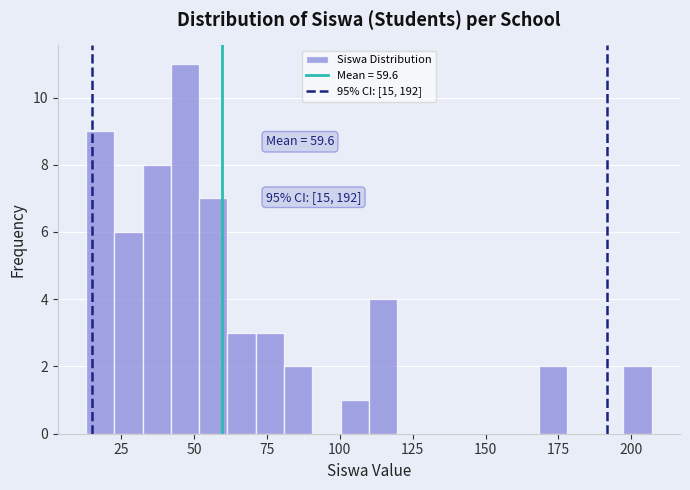

Around what value on the x-axis is the tallest bar? Give the approximate position of its centre, as read against the axis.

45